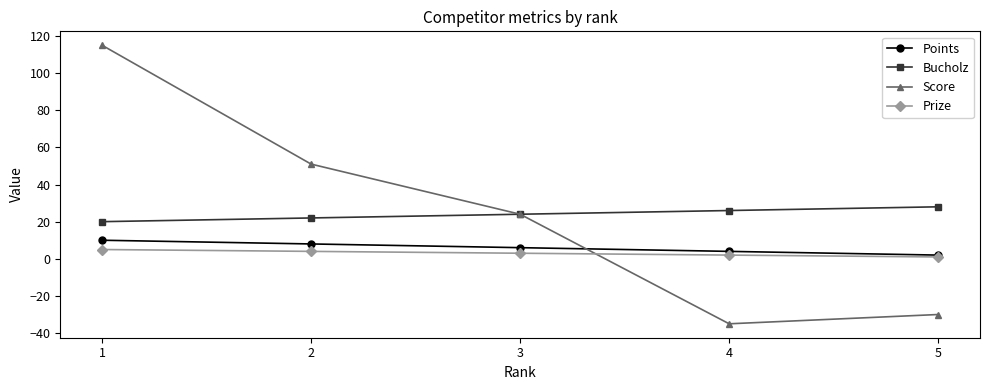

What is the approximate value of Points at 1?

10